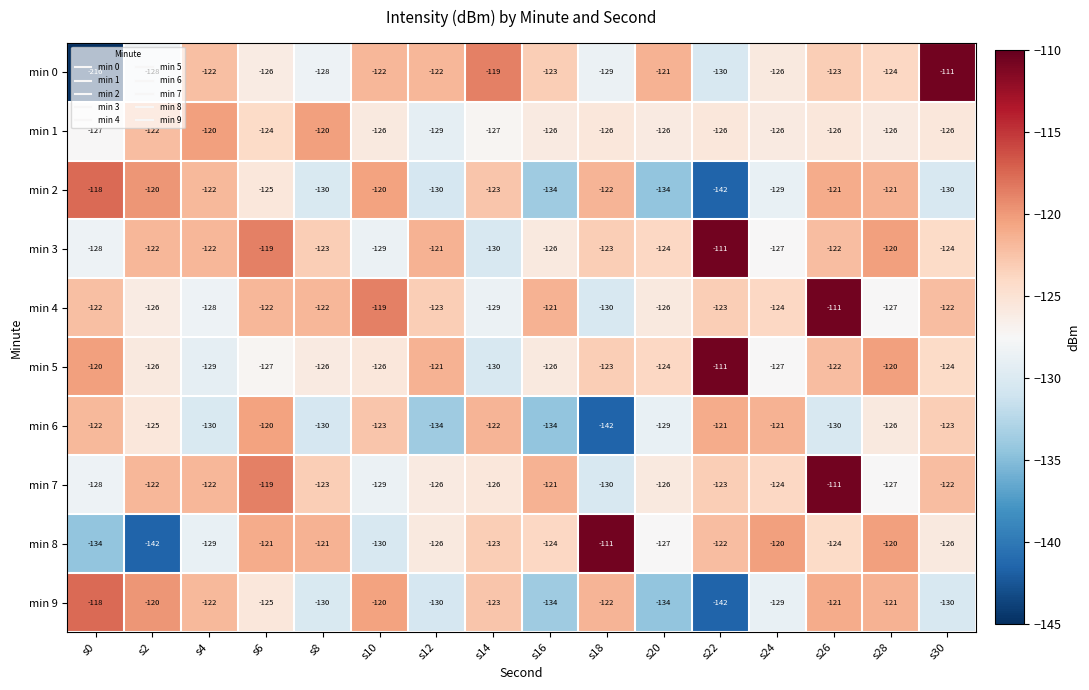

What is the average value of the min 2 series?

-126